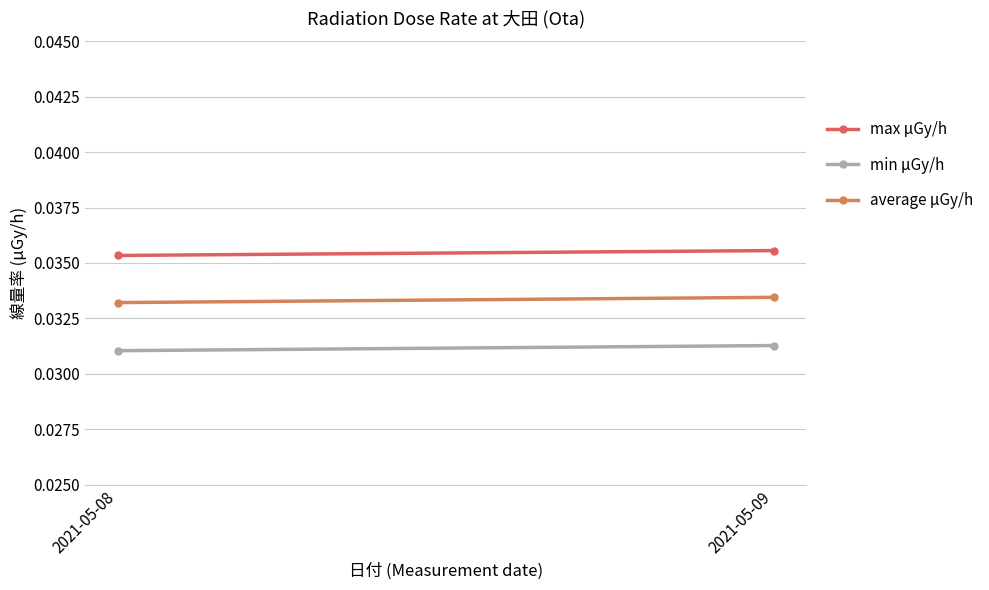

Reading left to right, transcribe all the data shown in this chart.

max μGy/h: 2021-05-08=0.0	2021-05-09=0.0
min μGy/h: 2021-05-08=0.0	2021-05-09=0.0
average μGy/h: 2021-05-08=0.0	2021-05-09=0.0